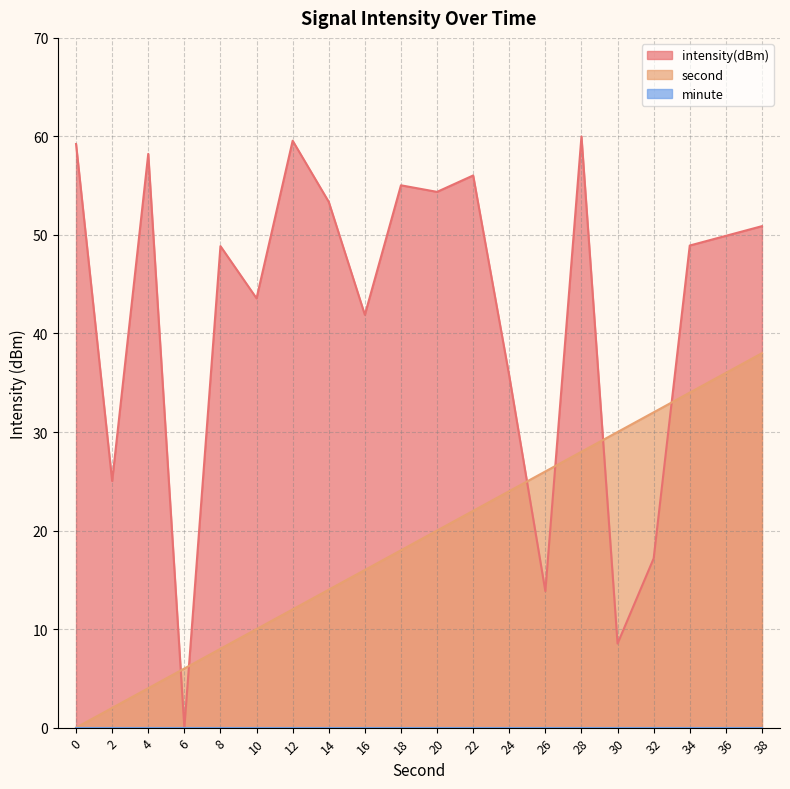

After their last crossing, which series has the higher values: second or intensity(dBm)?

intensity(dBm)